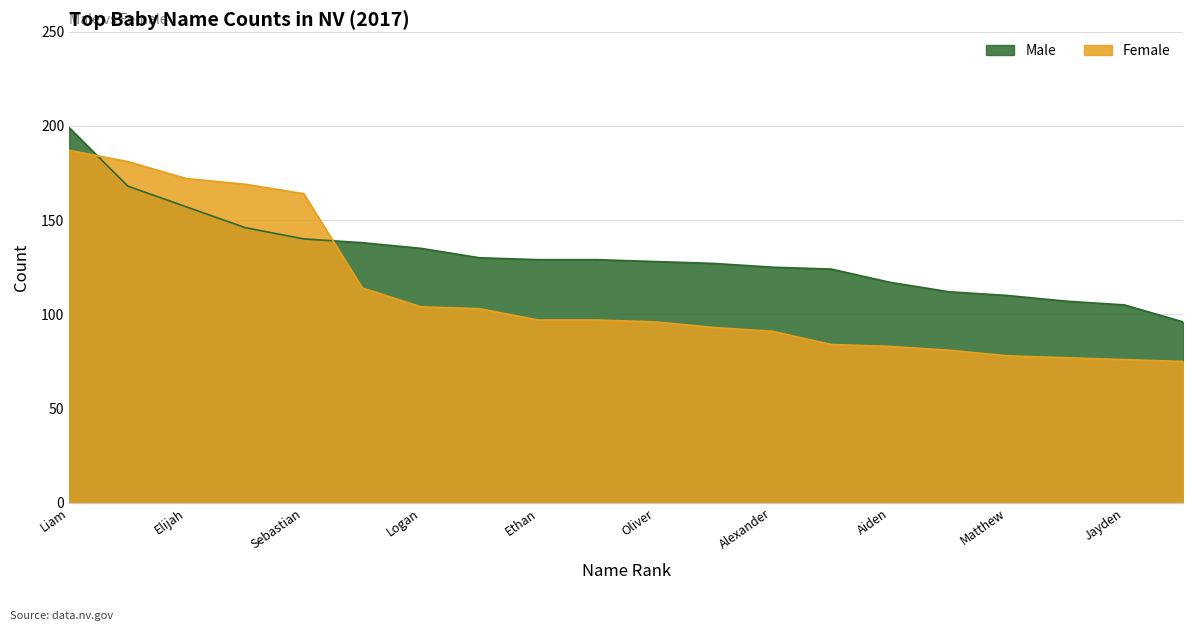

Does the chart display data point markers on the line(s)?

No